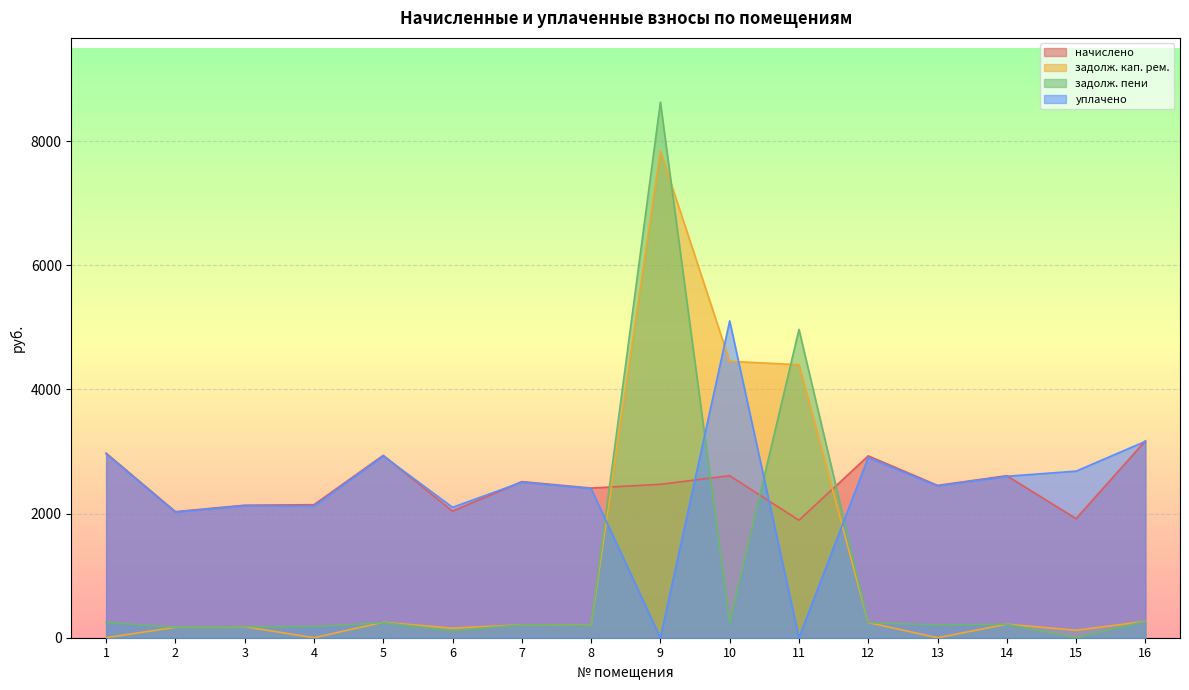

Which series ends up on top after the final intersection of начислено and уплачено?

начислено